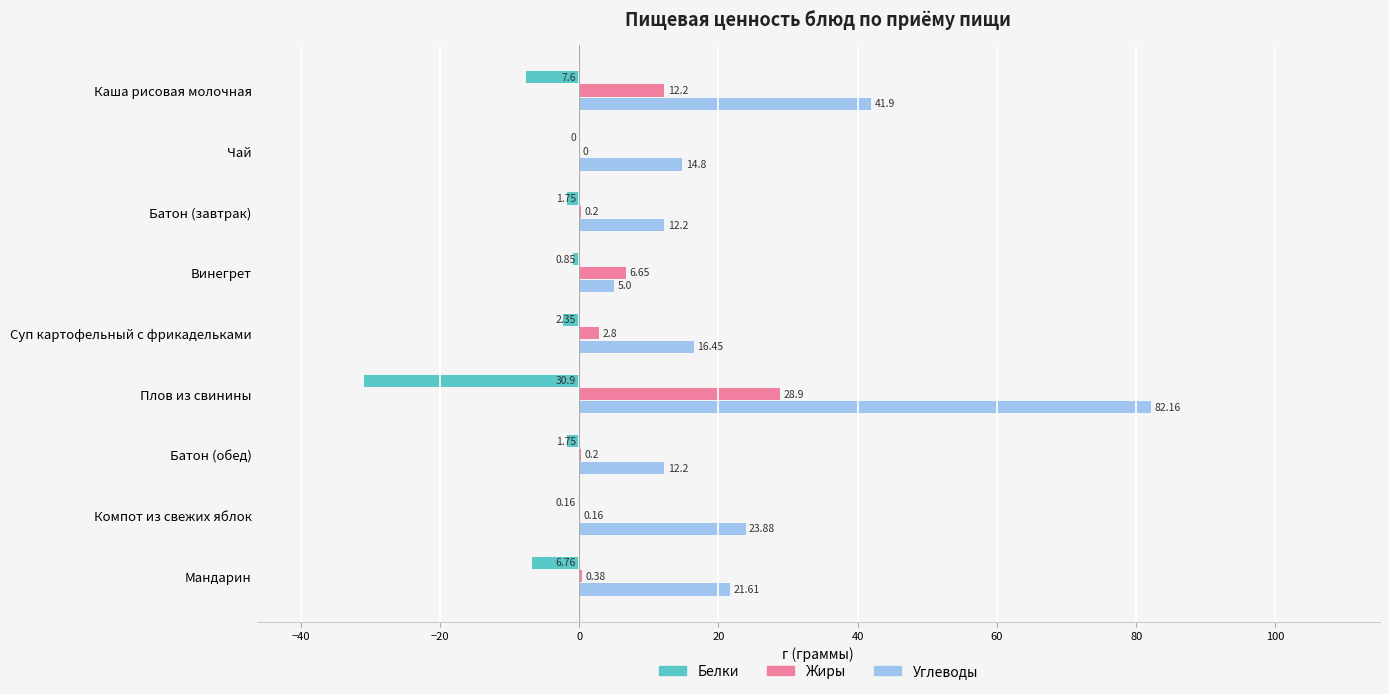

Which category has the highest value across all series?

Плов из свинины